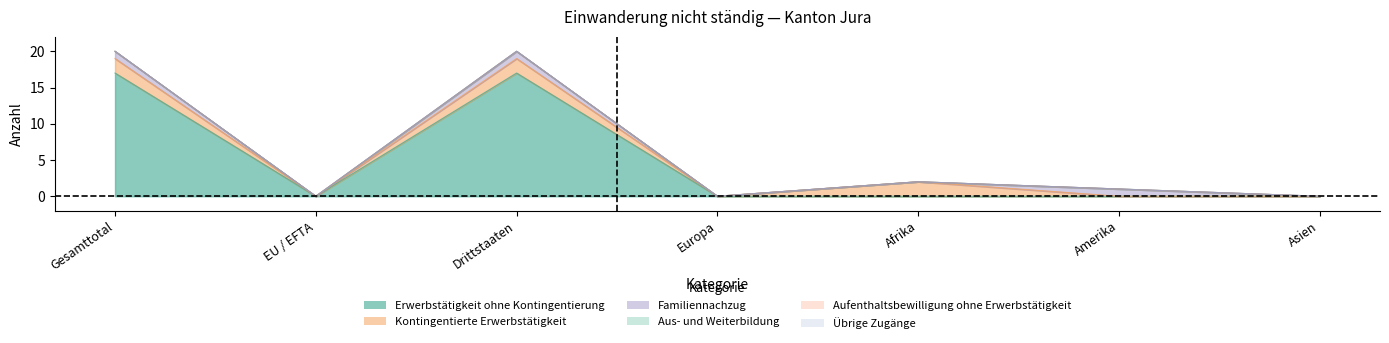

True or false: Aus- und Weiterbildung and Kontingentierte Erwerbstätigkeit cross at least once.

False